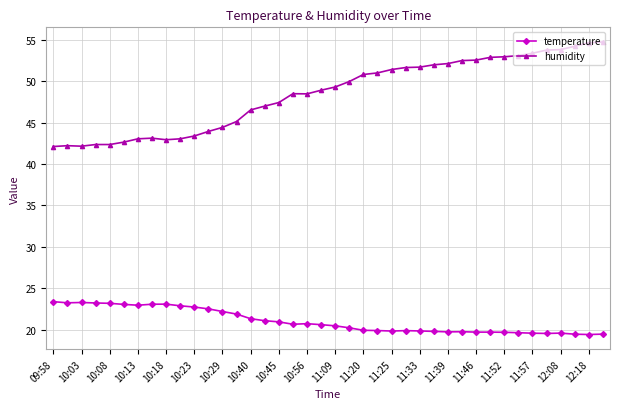

What is the value of the temperature point at the 20th from the left?

20.6